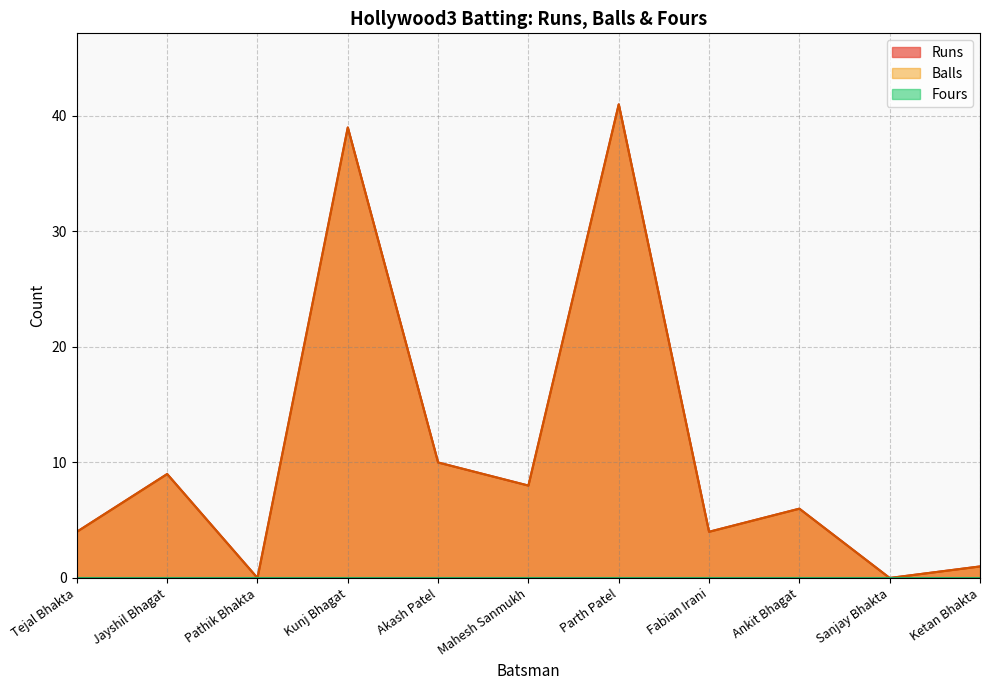

At how many categories does at least one series exceed 13?

2